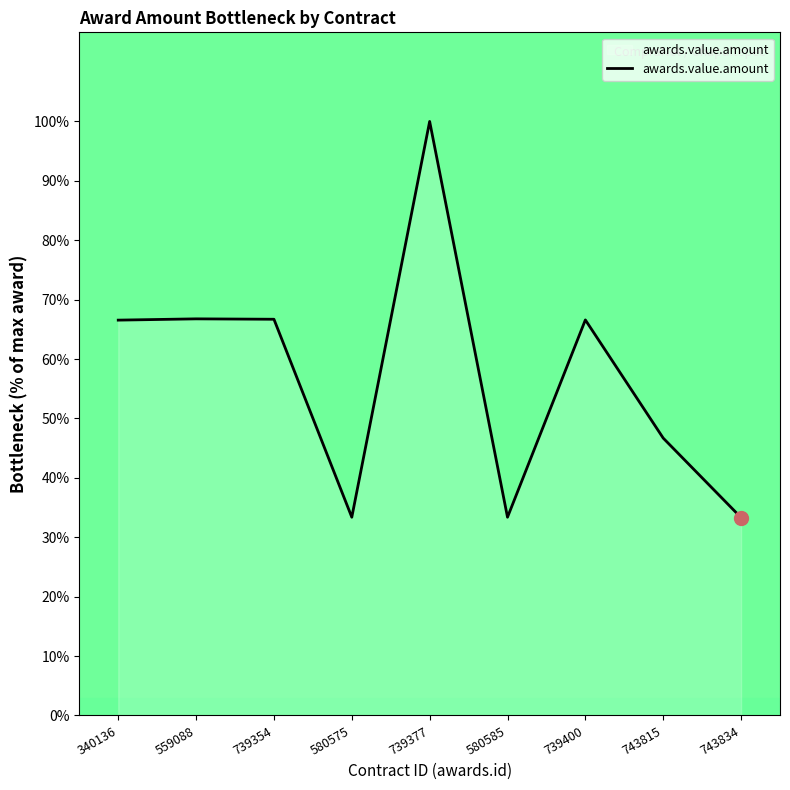

Approximately how many times larger is the value at 580585 compared to 340136?

0.5